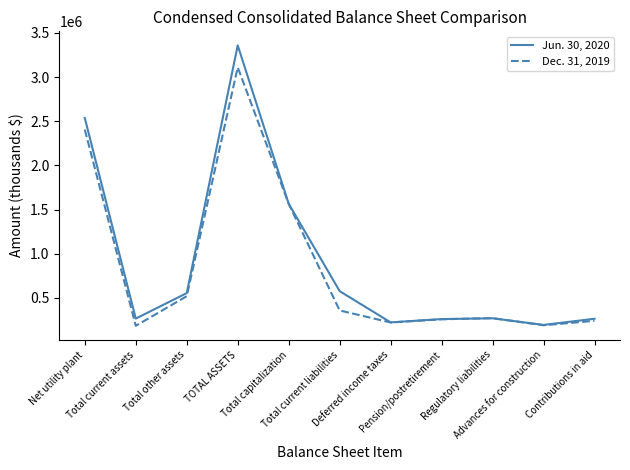

At how many categories does at least one series exceed 1193836?

3